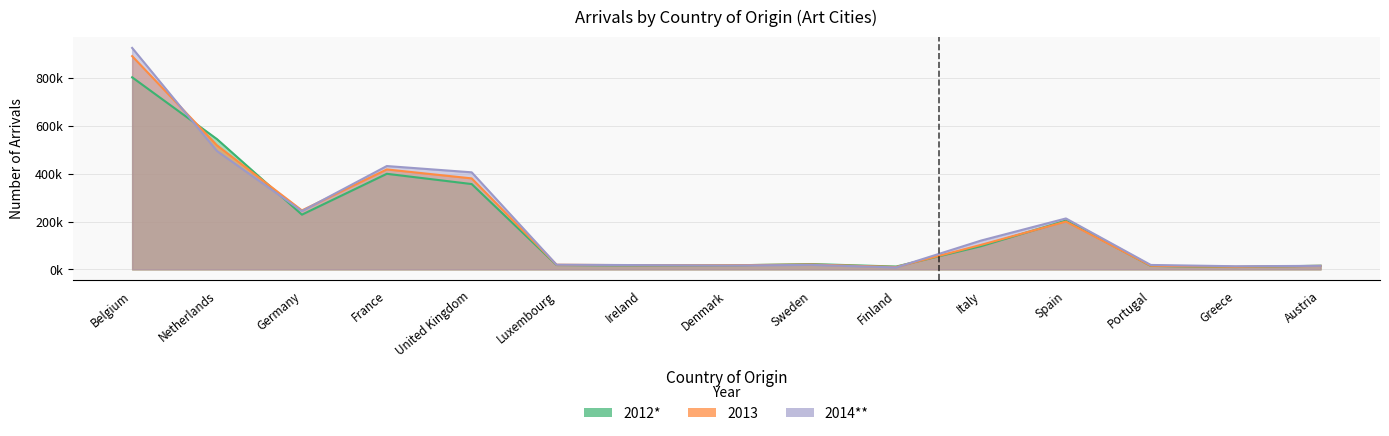

Which label corresponds to the largest value in the chart?

Belgium